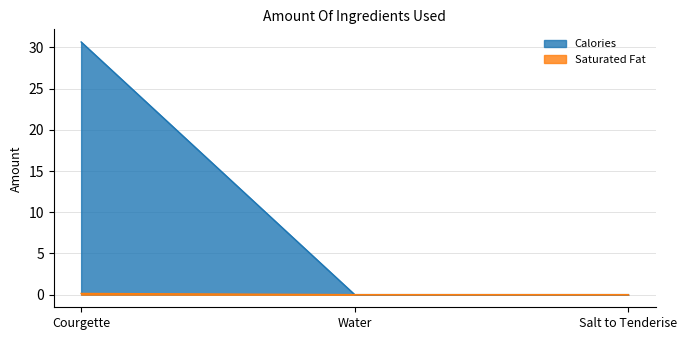

Is the value of Saturated Fat at Courgette greater than the value of Calories at Salt to Tenderise?

Yes